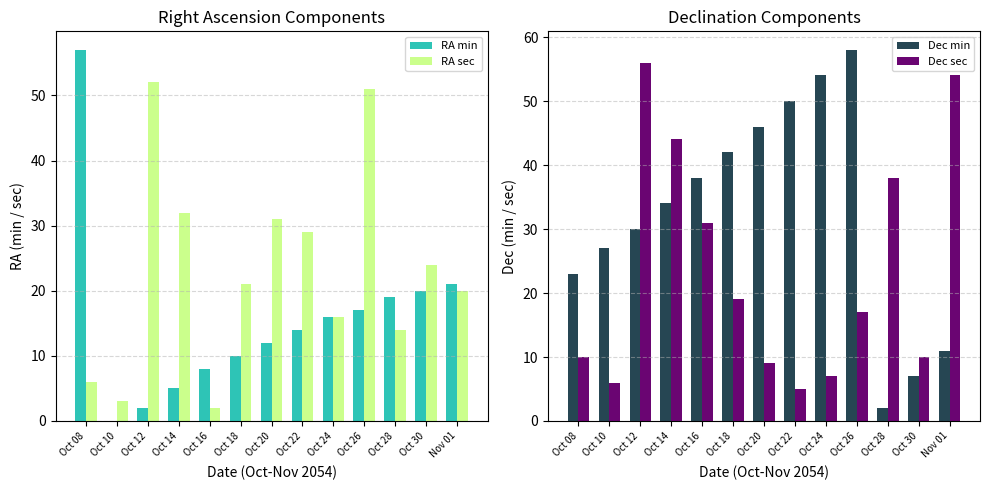

How many data points does each series have?

13